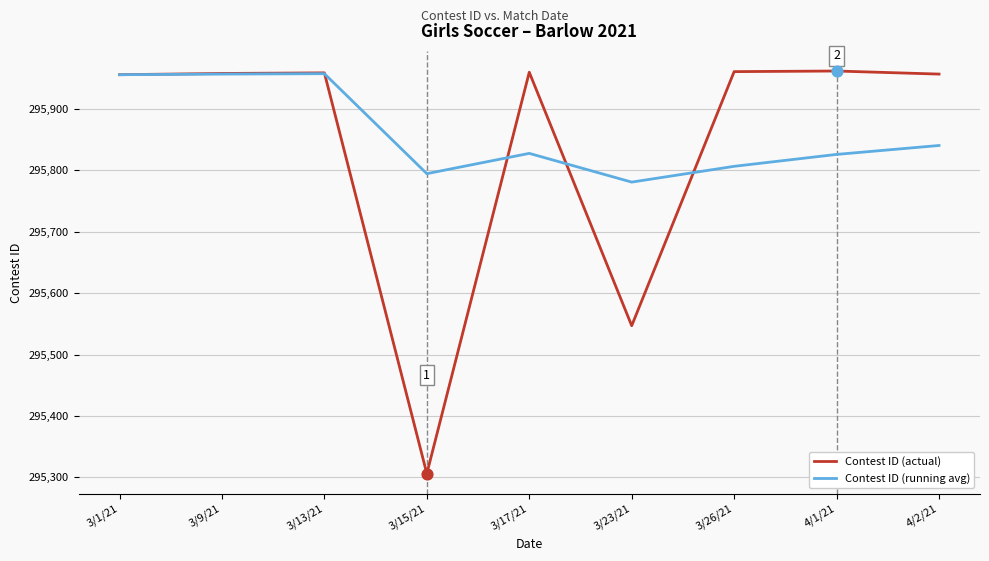

What are all the series names shown in the legend?

Contest ID (actual), Contest ID (running avg)